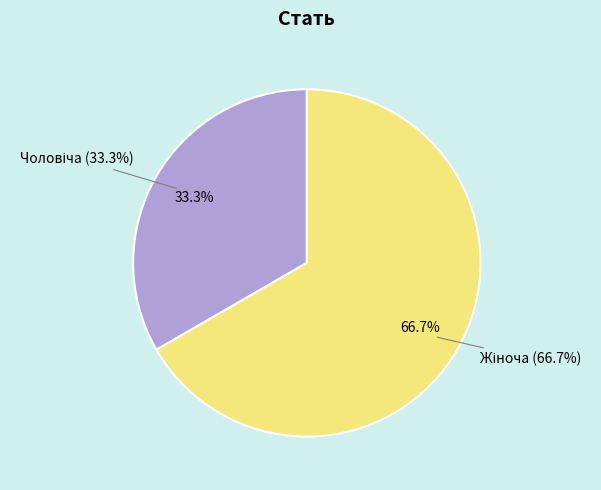

Combined, what portion of the pie is Жіноча and Чоловіча?

100.0%